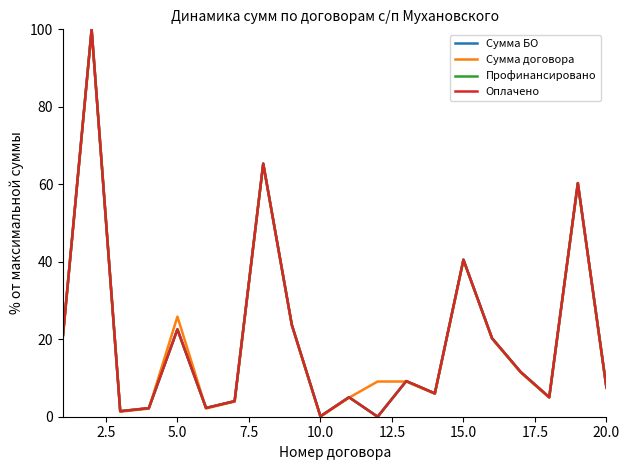

True or false: Оплачено and Профинансировано intersect in this chart.

False